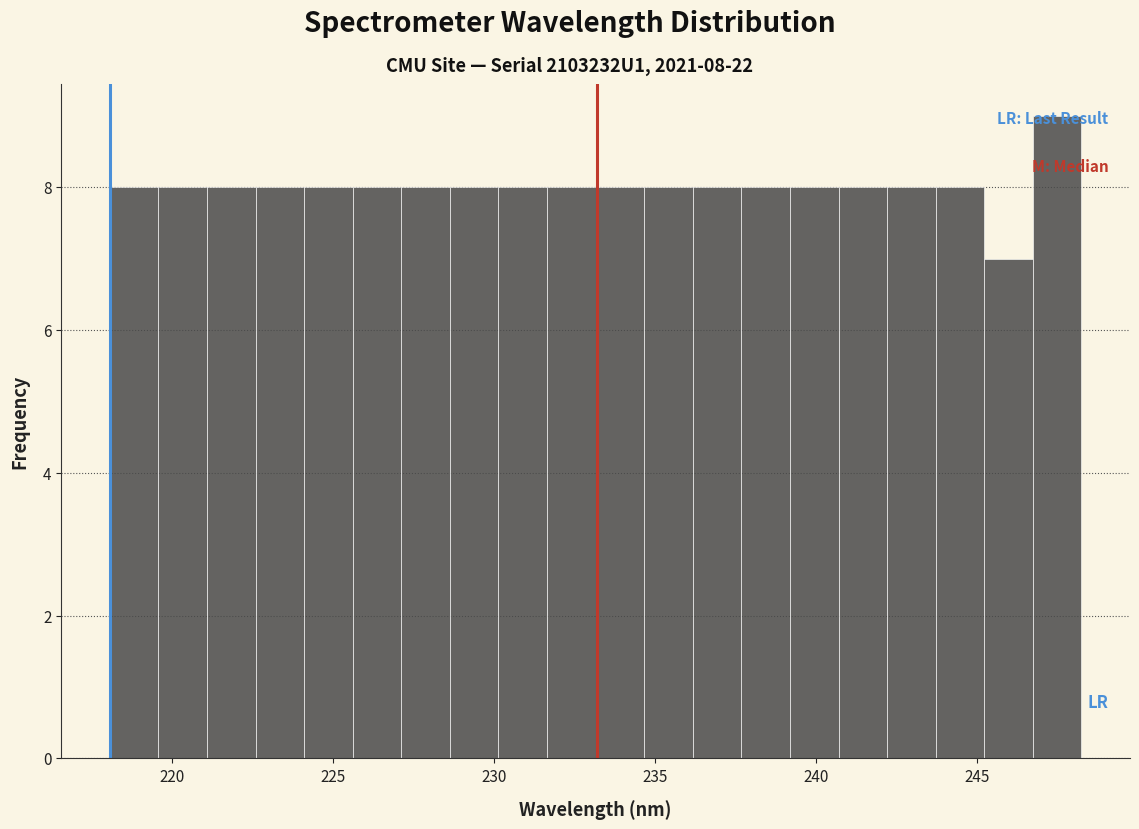

Around what value on the x-axis is the tallest bar? Give the approximate position of its centre, as read against the axis.

247.5